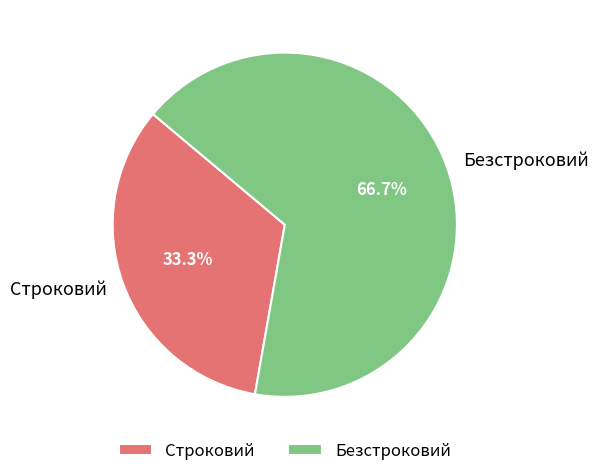

To the nearest percent, what portion does Строковий represent?

33%